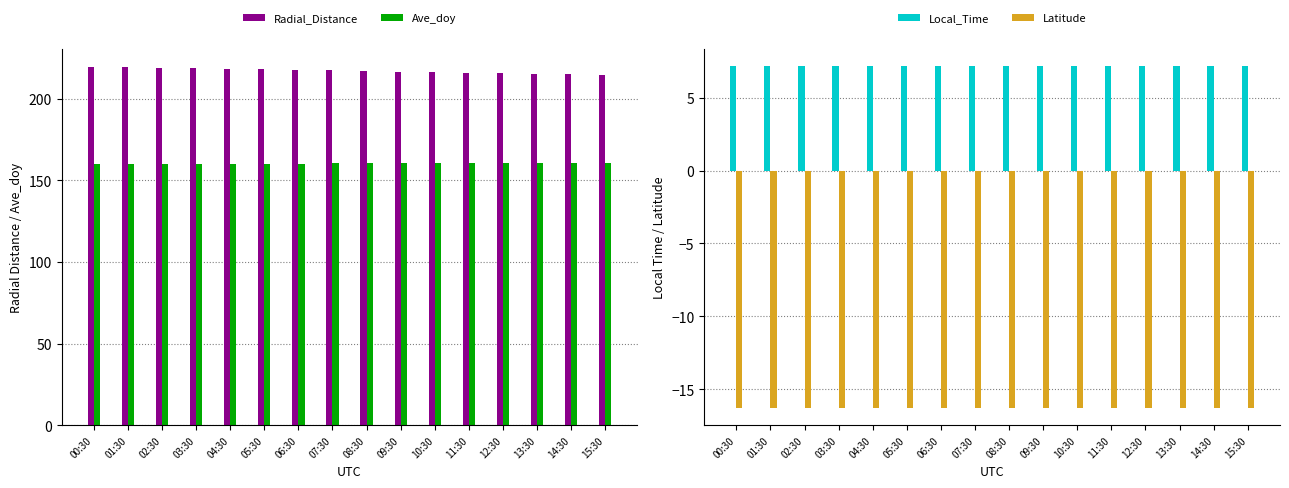

At which label is Ave_doy closest to 160?

00:30